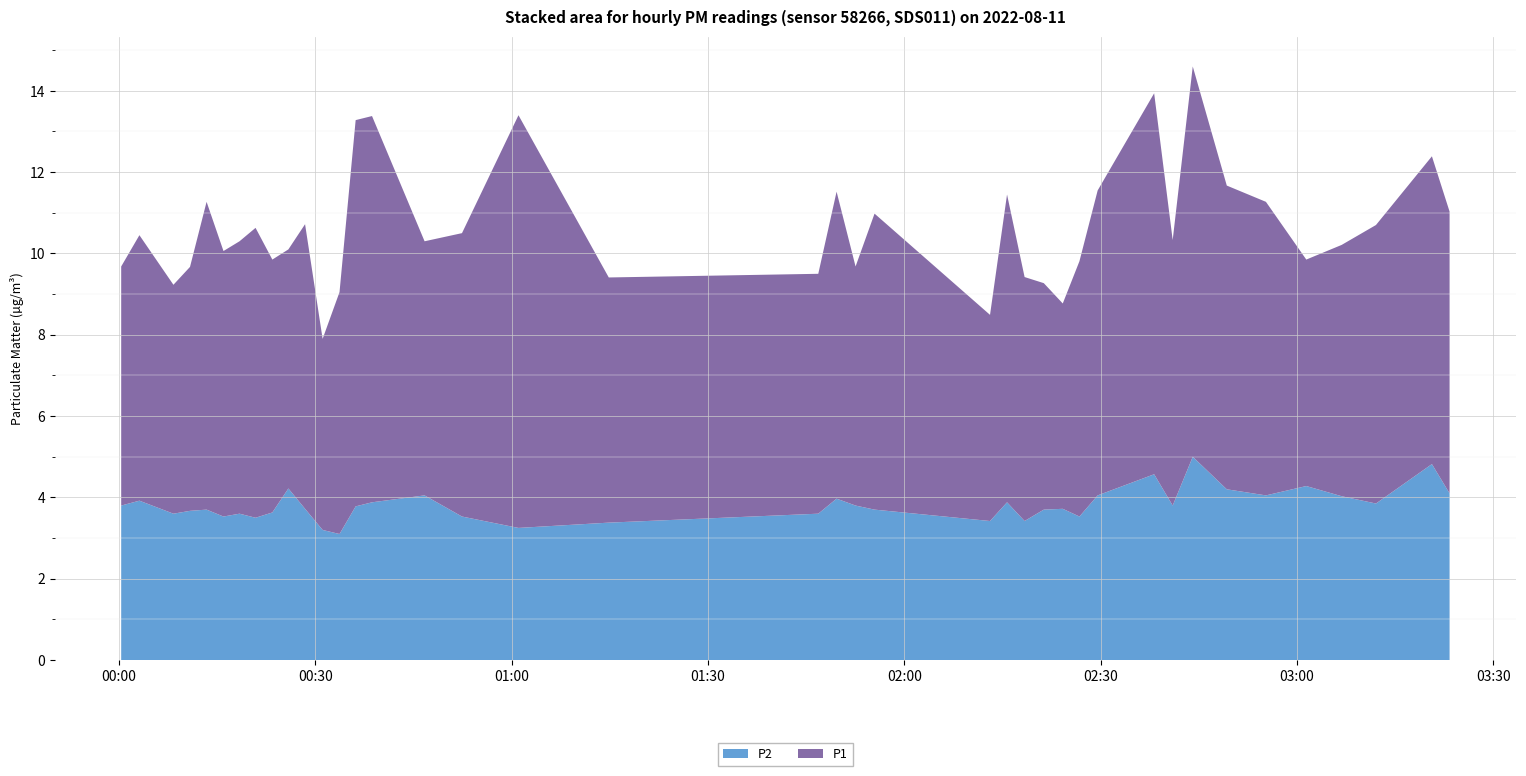

Reading left to right, what are all the values shown in this chart?

P1: 5.9	6.5	5.6	6.0	7.6	6.5	6.7	7.1	6.2	5.9	7.0	4.7	6.0	9.5	9.5	6.2	7.0	10.2	6.0	5.9	7.5	5.9	7.3	5.1	7.6	6.0	5.6	5.0	6.3	7.5	9.4	6.5	9.6	7.5	7.2	5.6	6.2	6.8	7.6	6.9
P2: 3.8	3.9	3.6	3.7	3.7	3.5	3.6	3.5	3.6	4.2	3.7	3.2	3.1	3.8	3.9	4.0	3.5	3.2	3.4	3.6	4.0	3.8	3.7	3.4	3.9	3.4	3.7	3.7	3.5	4.0	4.6	3.8	5.0	4.2	4.0	4.3	4.0	3.9	4.8	4.1